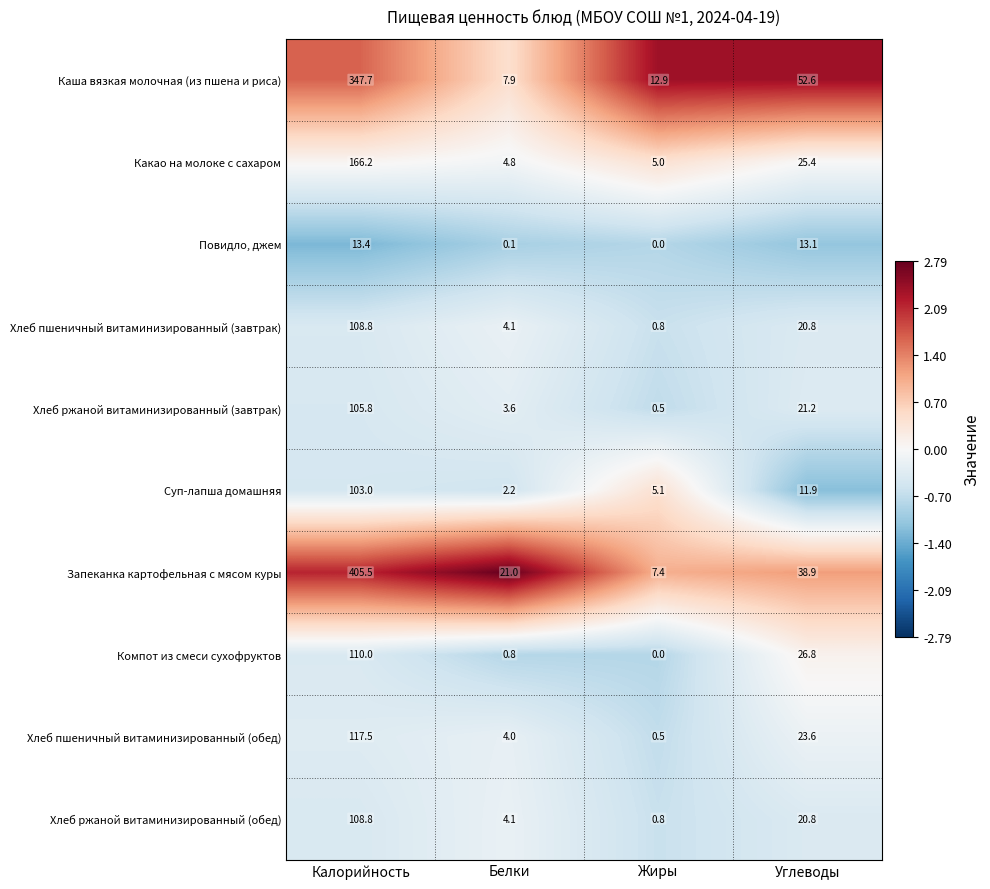

Rank the categories by Запеканка картофельная с мясом куры value from lowest to highest.

Жиры, Белки, Углеводы, Калорийность